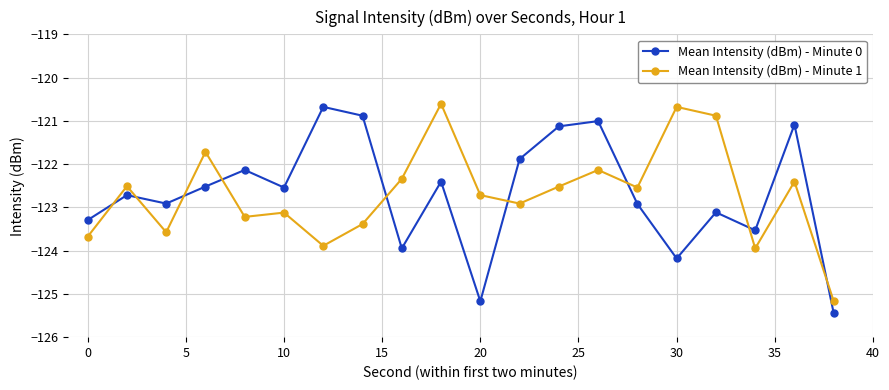

How many intersections are there between Mean Intensity (dBm) - Minute 0 and Mean Intensity (dBm) - Minute 1?

9